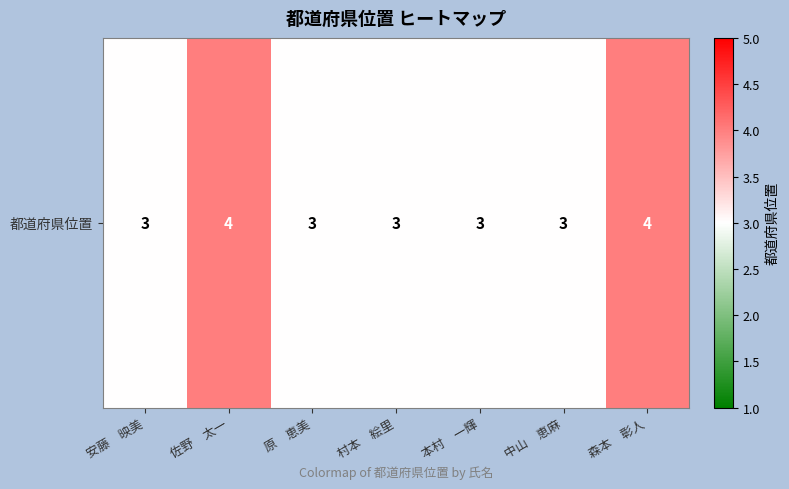

Where is the data nearest to the value 3?

安藤　映美